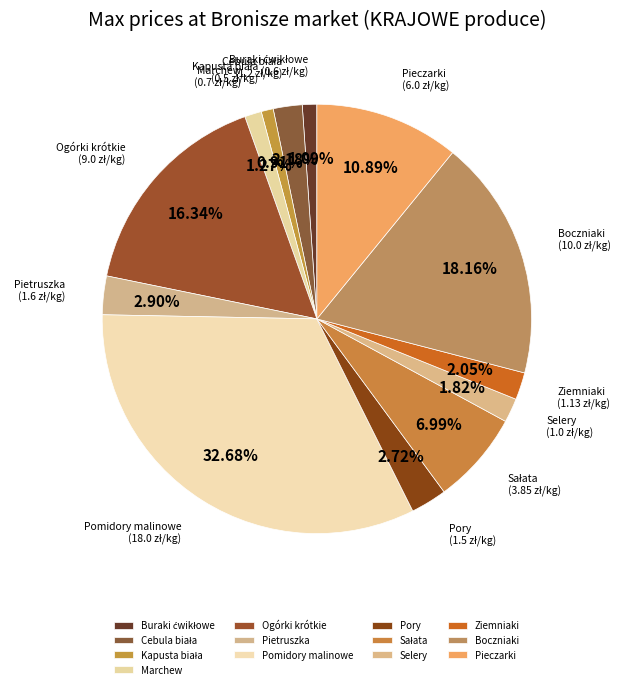

What is the ratio of the value at Marchew to the value at Pietruszka?

0.4